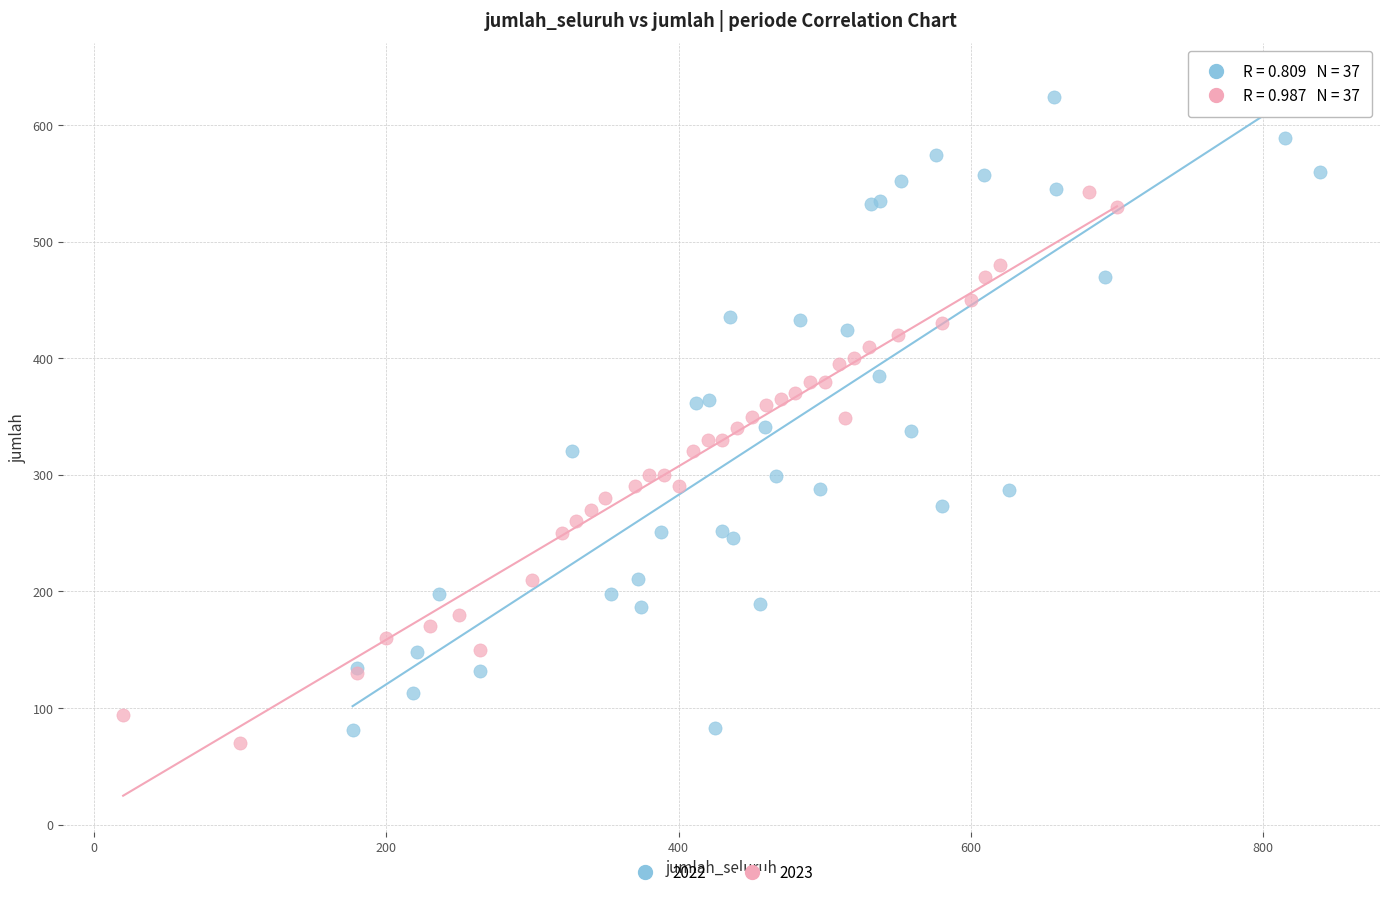

Which series has the widest spread of Y values?

2022